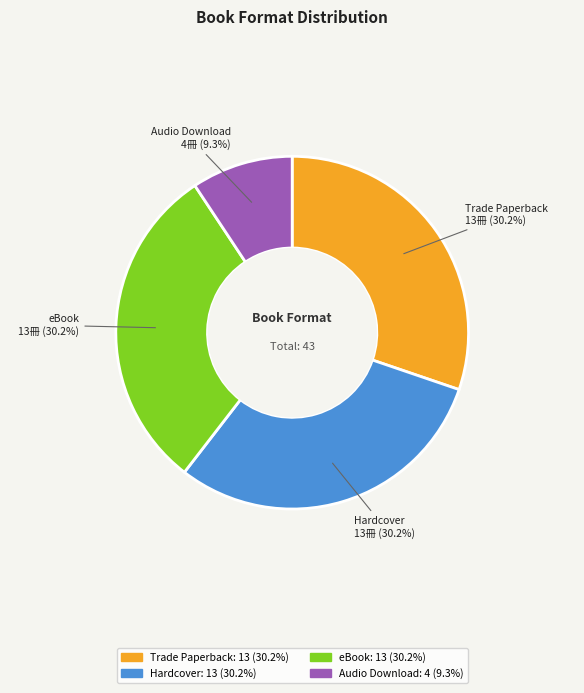

How many segments does this pie chart have?

4